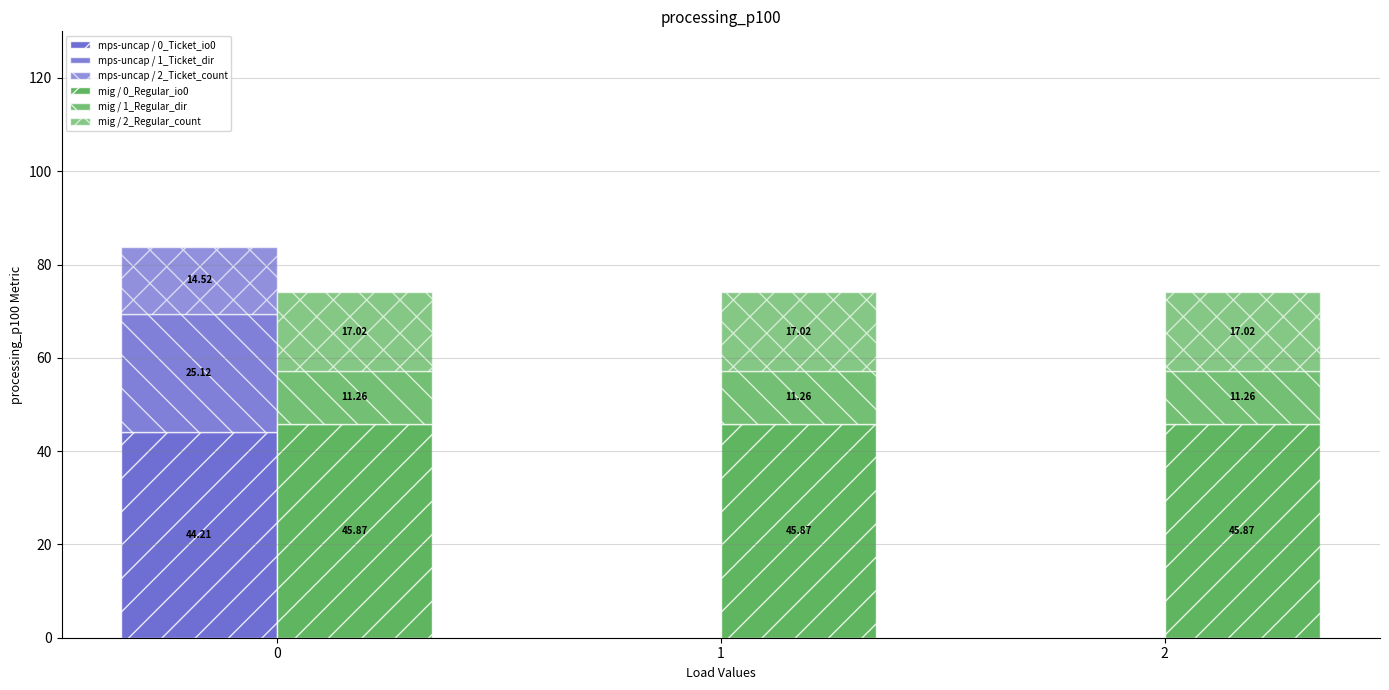

What is the greatest value displayed?

45.9